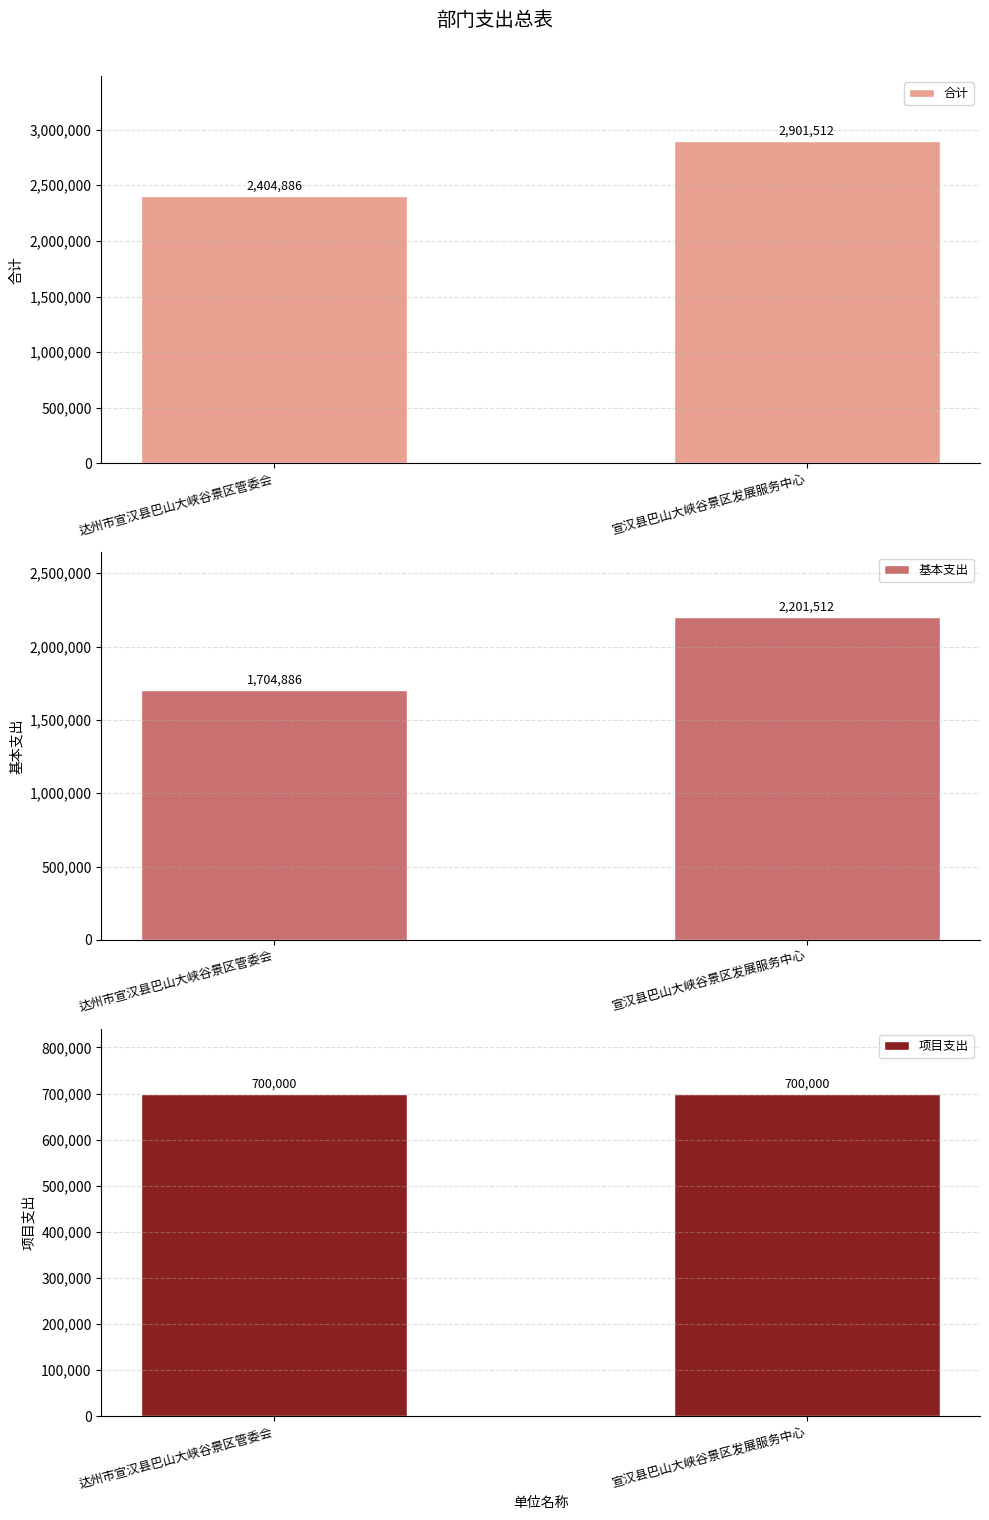

List the series in order of their peak value, lowest first.

项目支出, 基本支出, 合计